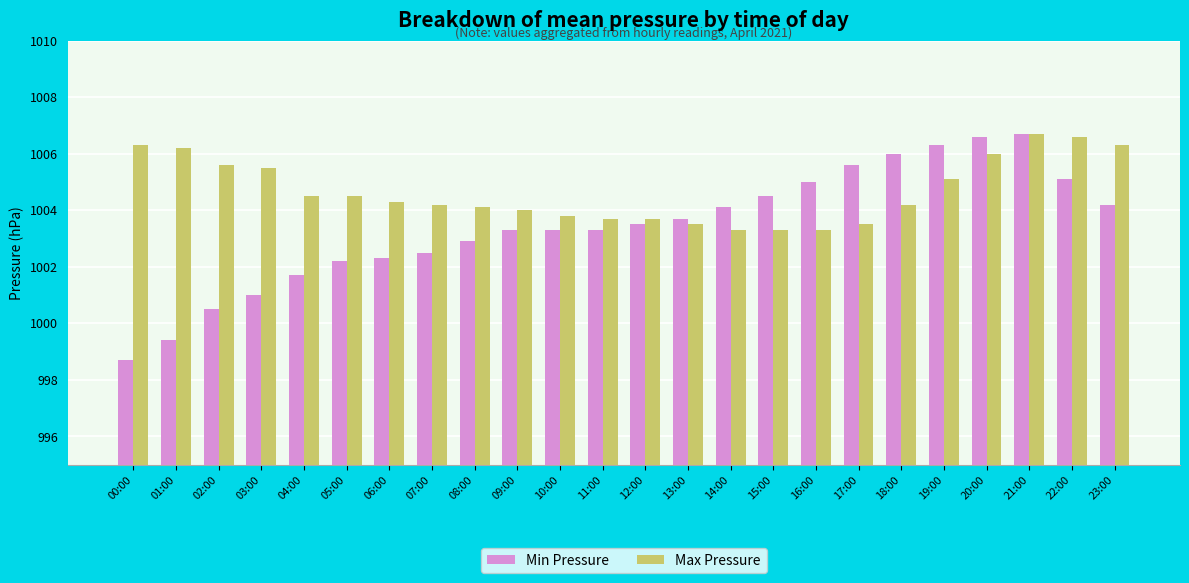

What is the value of the Max Pressure bar at the 24th from the left?

1006.3